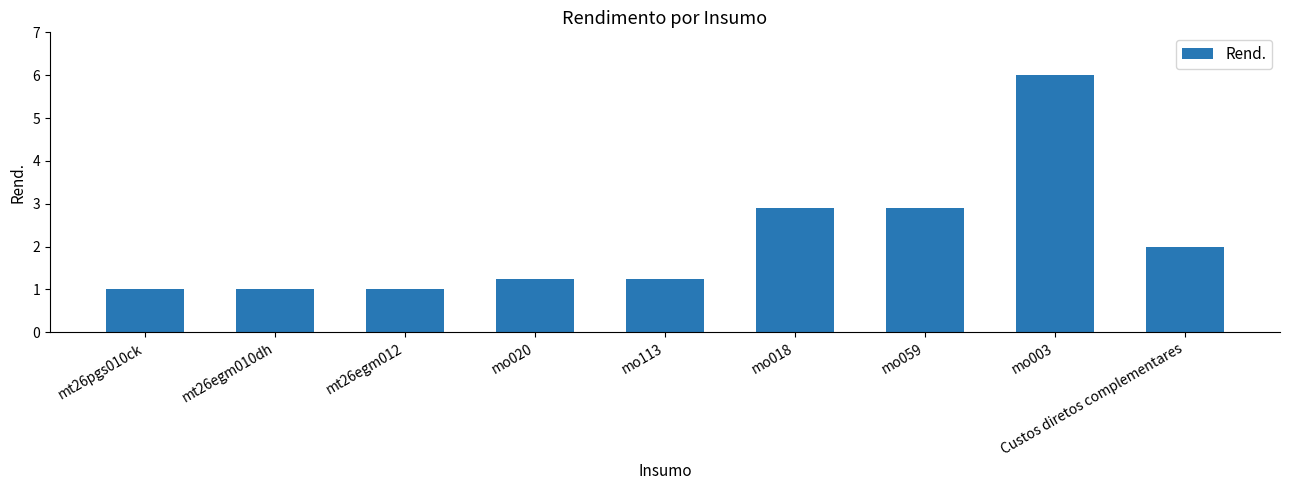

Is it true that the value at mo003 is 8.9?

False